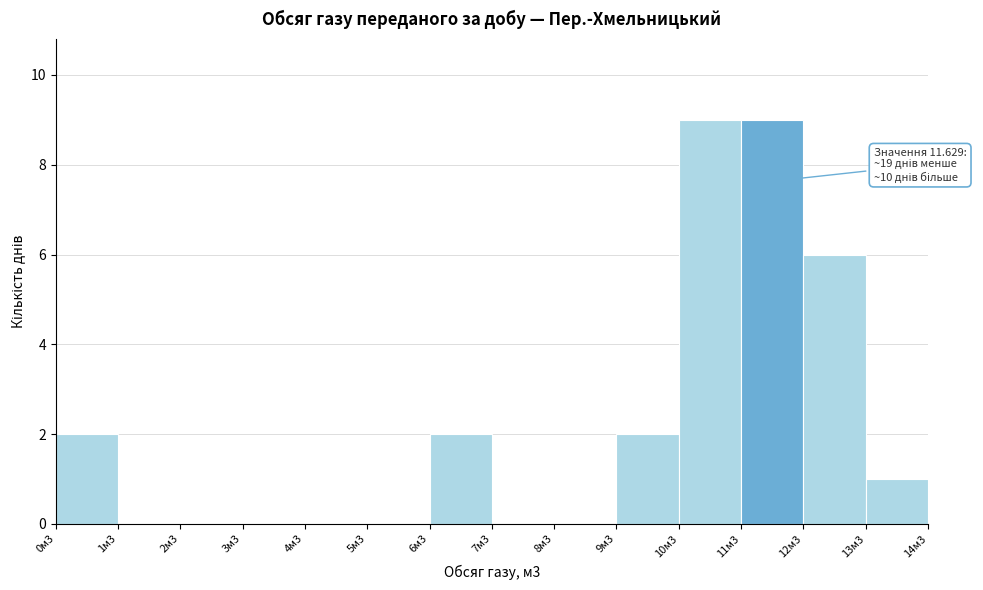

Reading left to right, what are all the values shown in this chart?

0м3=2	1м3=0	2м3=0	3м3=0	4м3=0	5м3=0	6м3=2	7м3=0	8м3=0	9м3=2	10м3=9	11м3=9	12м3=6	13м3=1